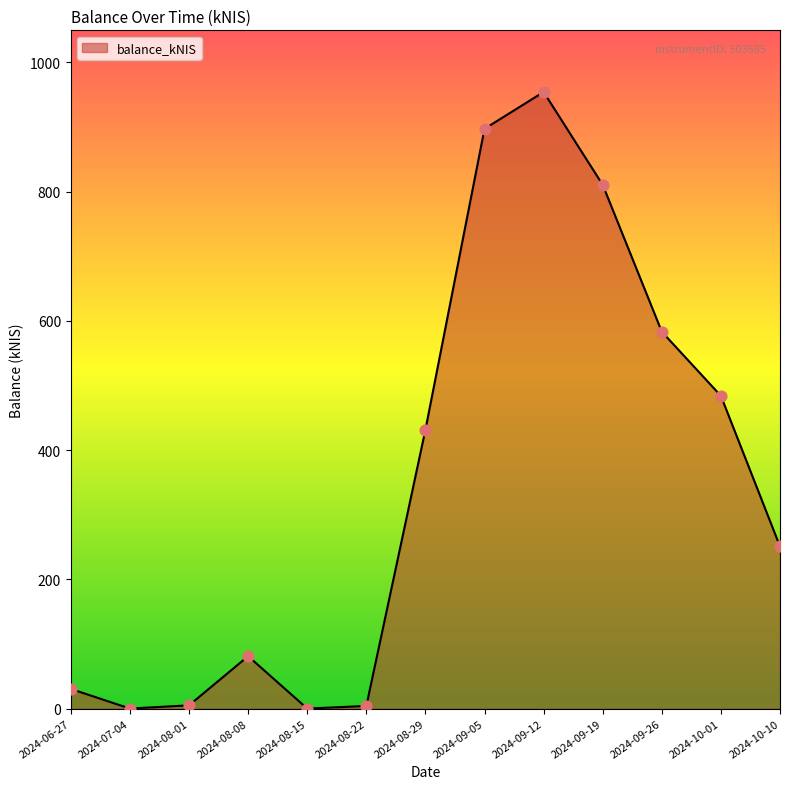

Approximately how many times larger is the value at 2024-08-08 compared to 2024-06-27?

2.7